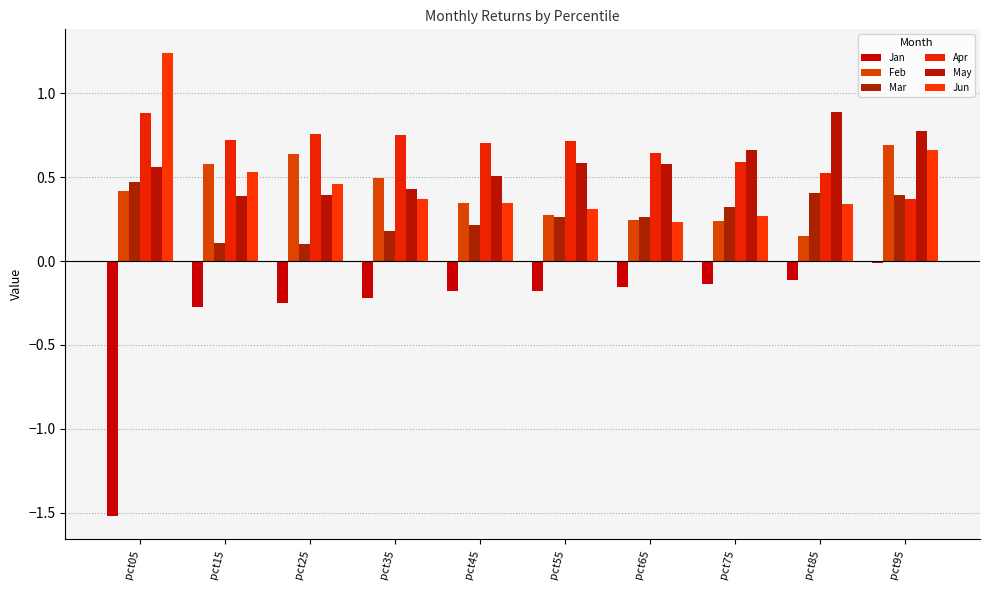

What is the difference between the second highest and minimum values in the Jun series?

0.4